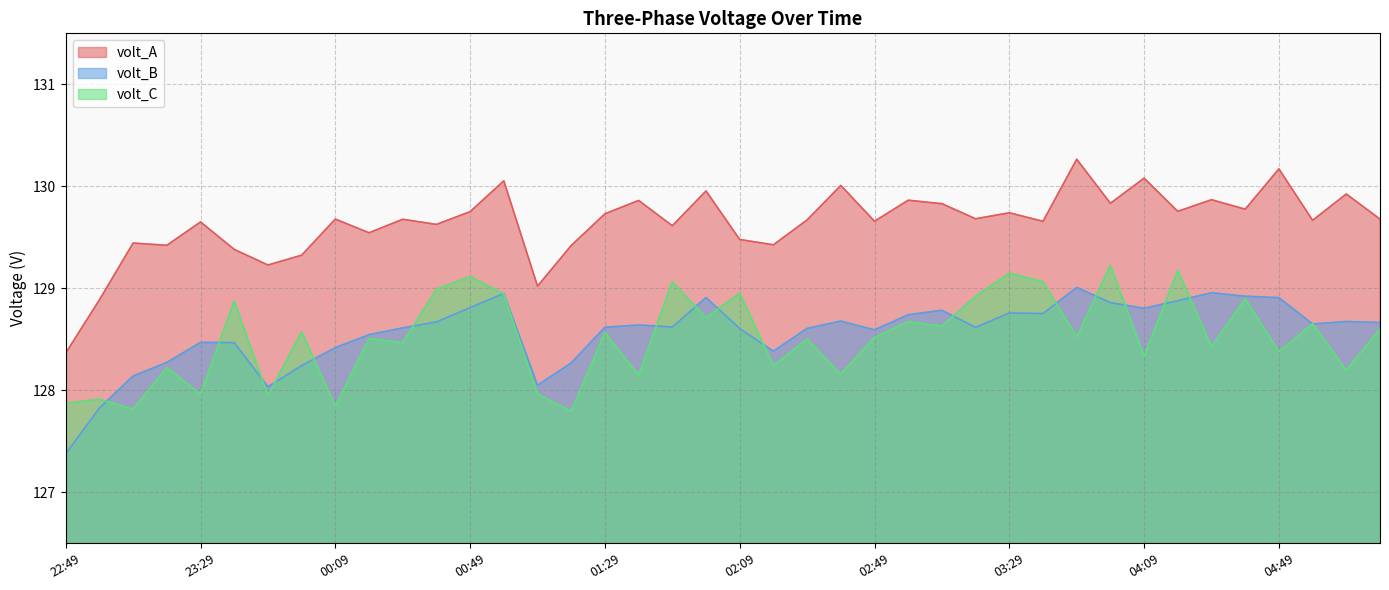

In volt_B, how many points are higher than both neighbors (excluding endpoints)?

10